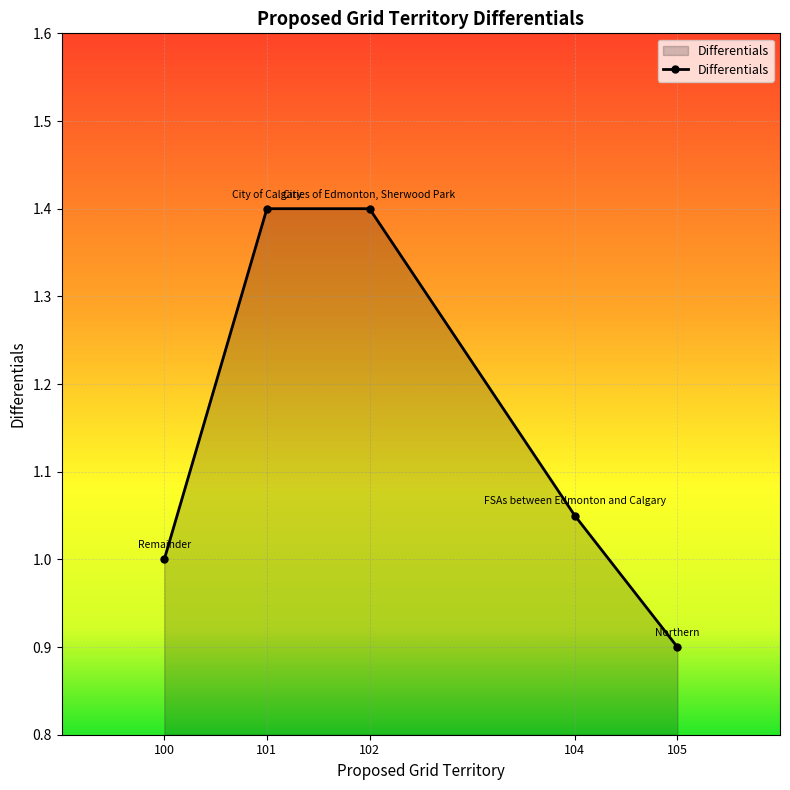

What is the sum of all values?

5.8